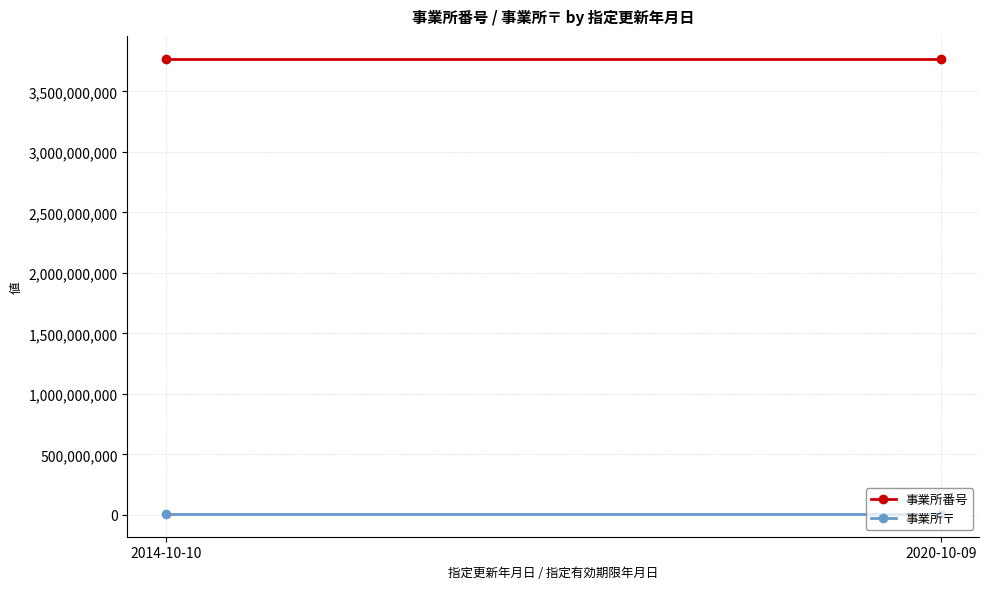

The 事業所番号 series shows 812142499 at 2014-10-10. True or false?

False